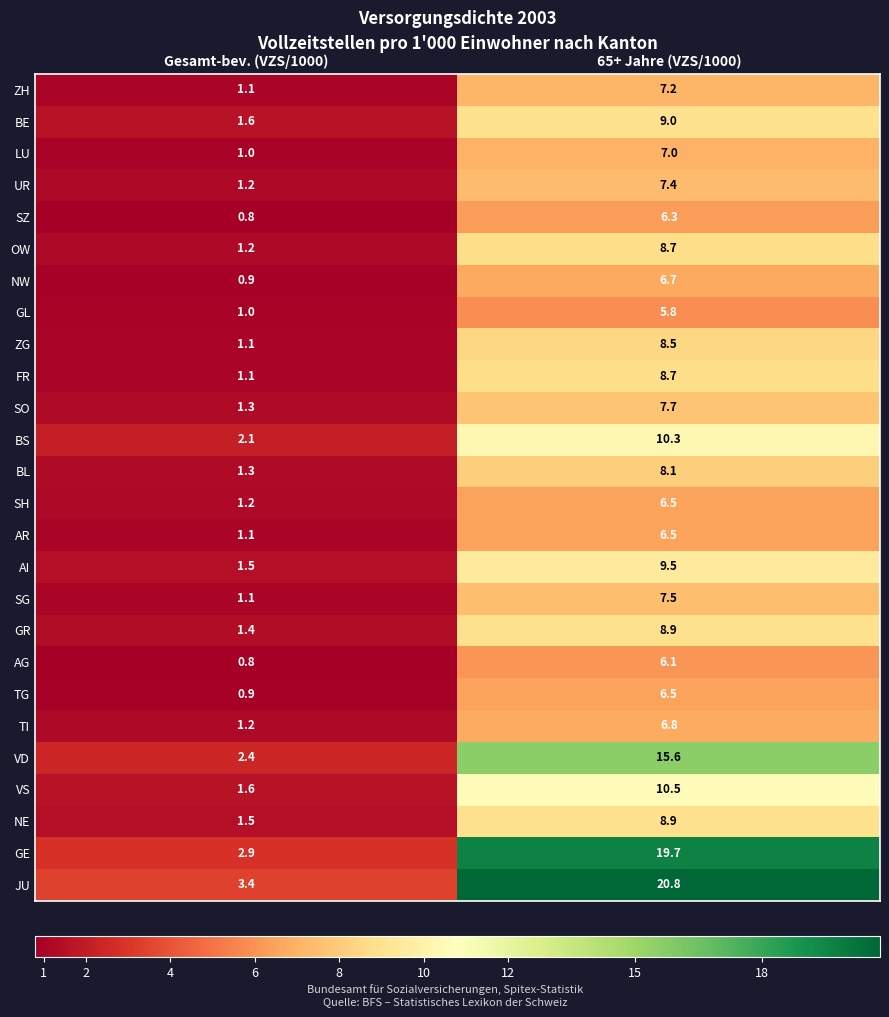

What is the sum of the SO values at Gesamt-bev. (VZS/1000) and 65+ Jahre (VZS/1000)?

9.0